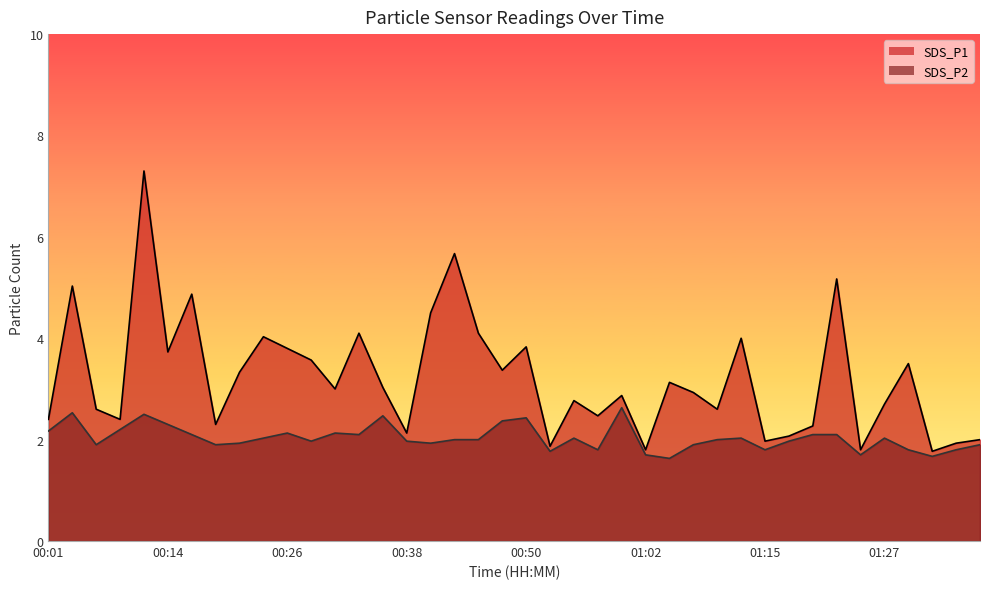

At which category does the chart reach its minimum across all series?

01:05